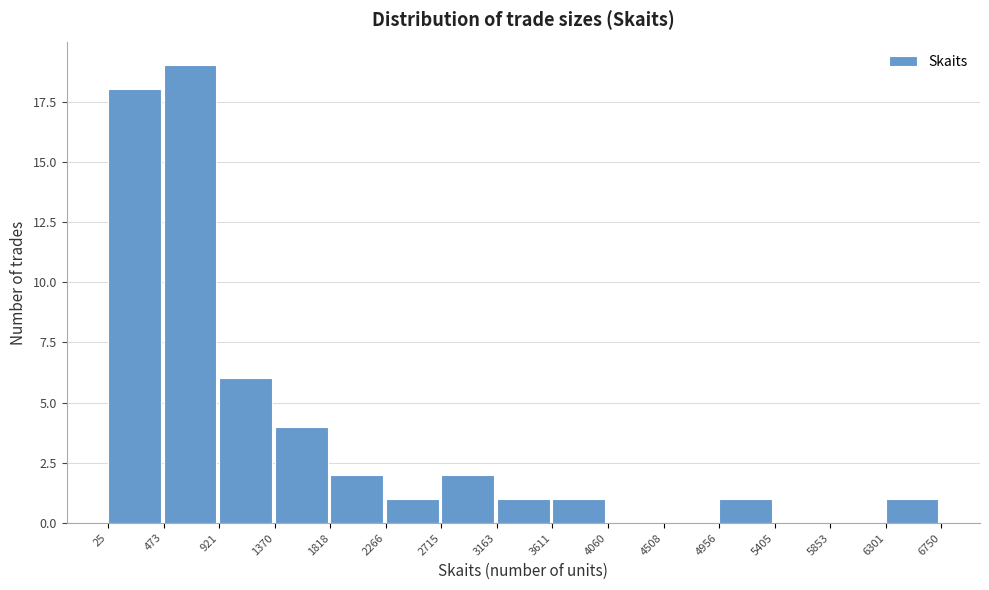

Which range on the x-axis has the tallest bar?

473 to 921